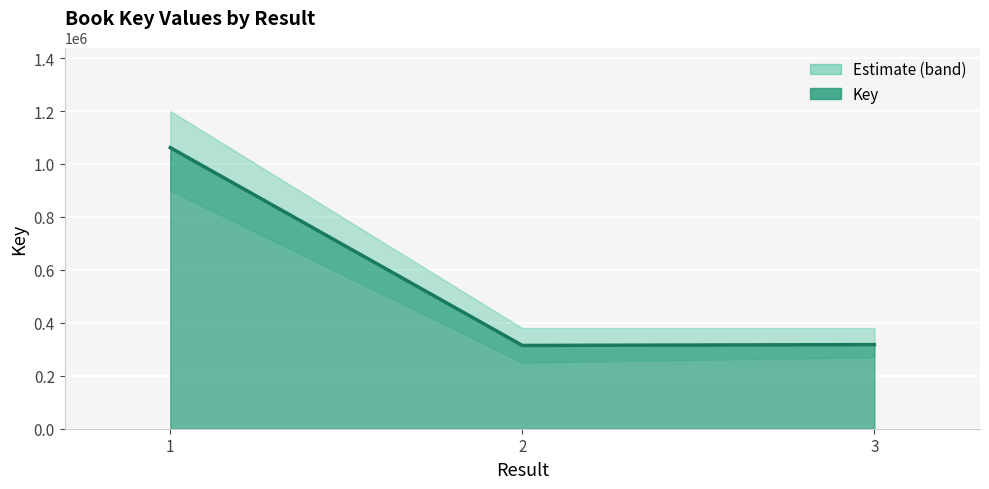

What is the value of the 1st point from the left?

1061698